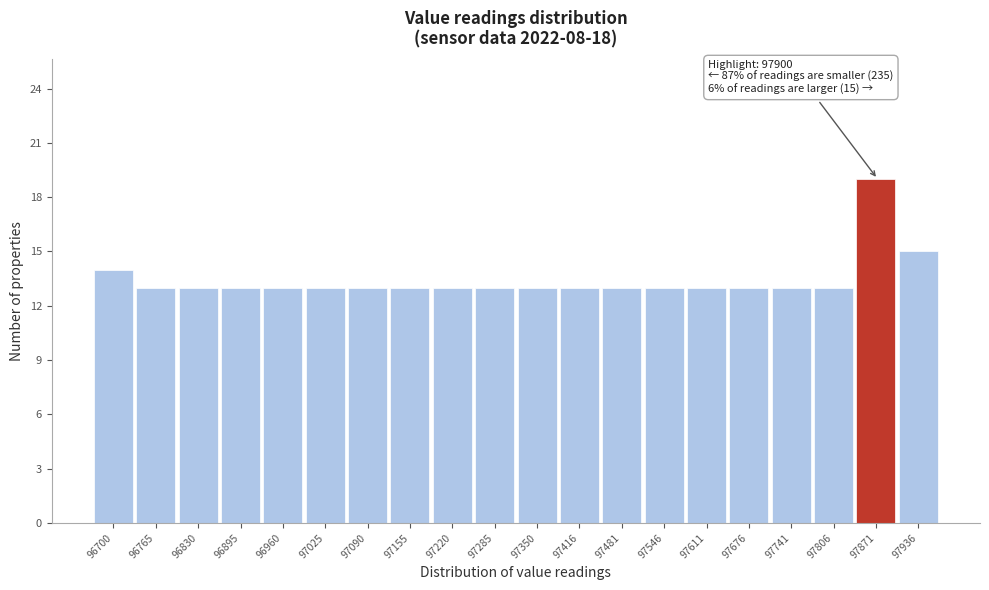

Reading right to left, transcribe all the data shown in this chart.

15	19	13	13	13	13	13	13	13	13	13	13	13	13	13	13	13	13	13	14